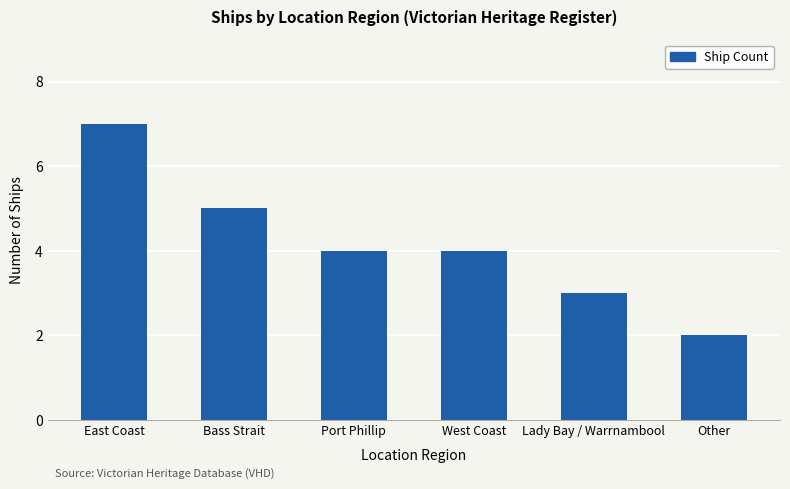

Are the bars horizontal?

No